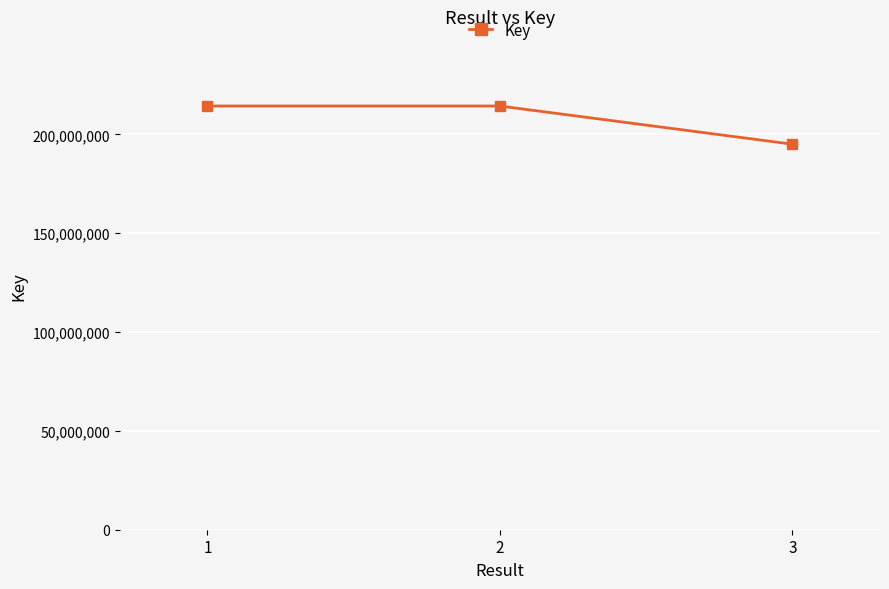

What is the average value?

207964573